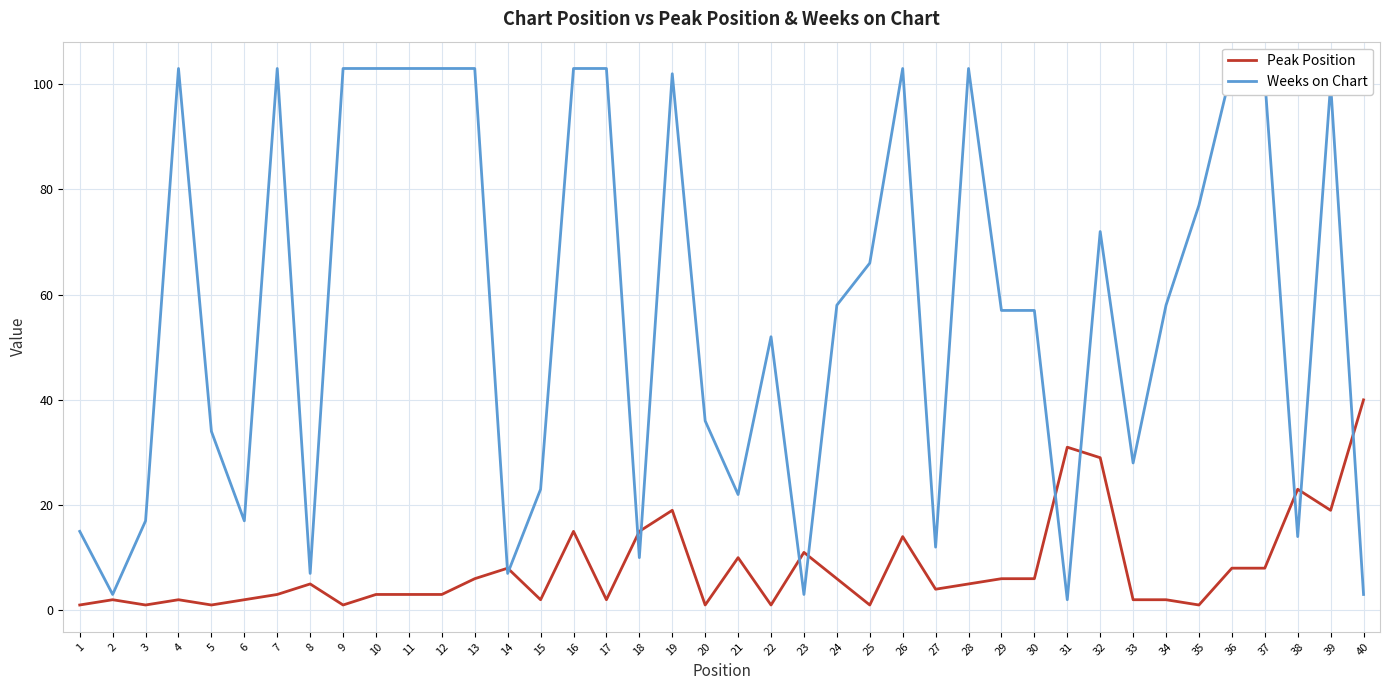

How many intersections are there between Peak Position and Weeks on Chart?

11